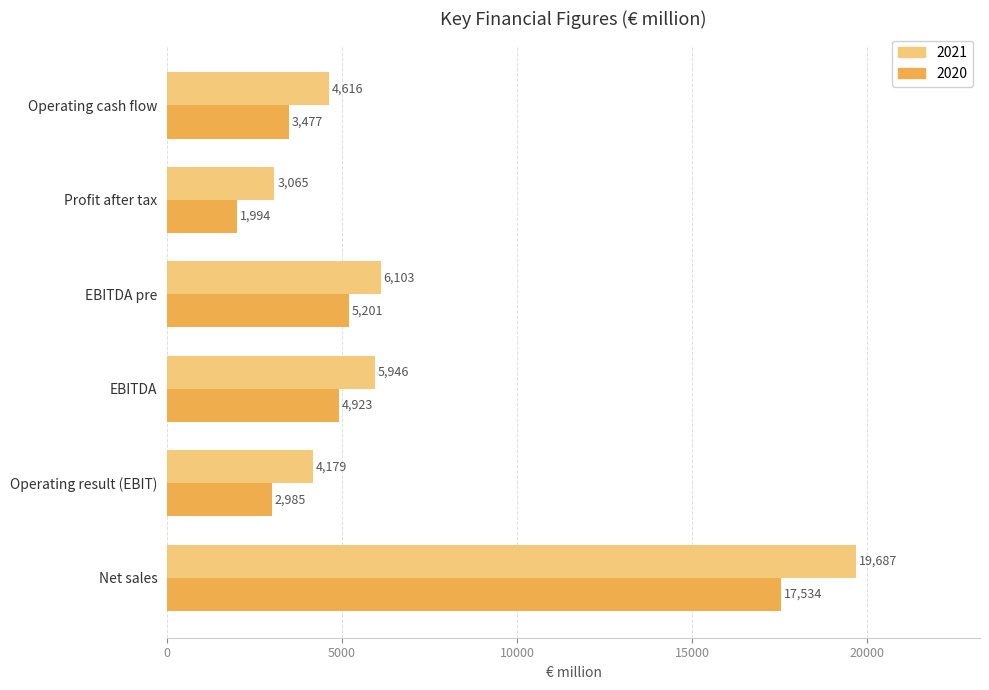

List the labels in order of 2020 value, largest first.

Net sales, EBITDA pre, EBITDA, Operating cash flow, Operating result (EBIT), Profit after tax